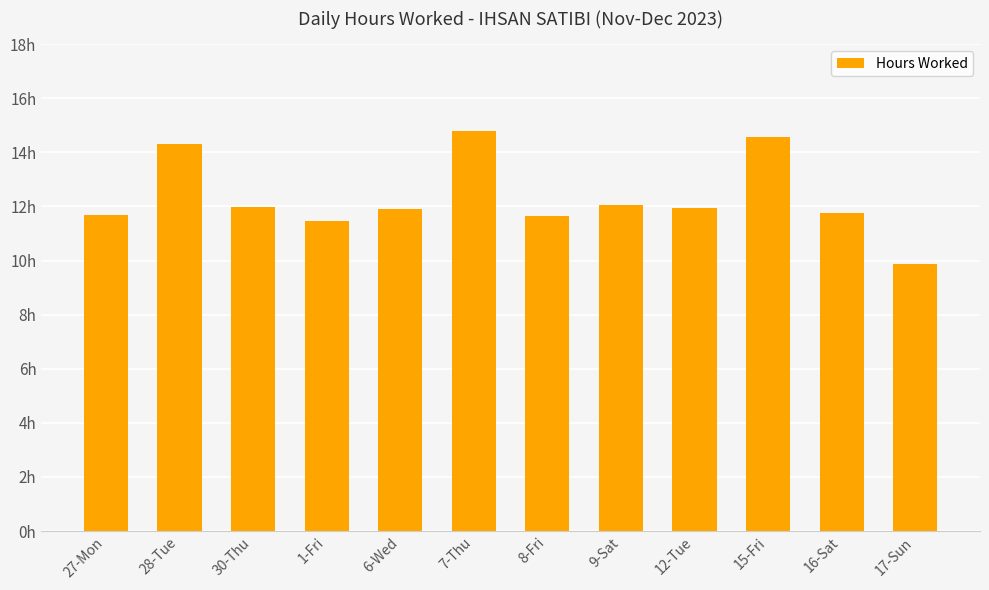

Are the bars horizontal?

No